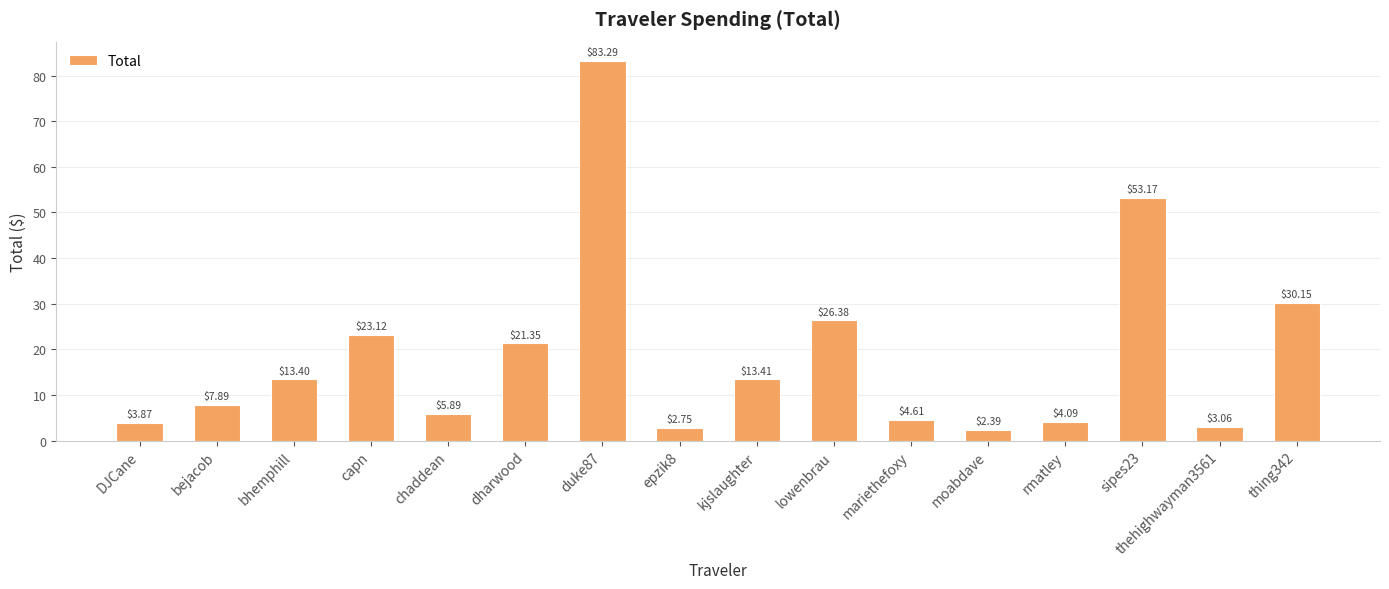

Which category has the lowest value across all series?

moabdave